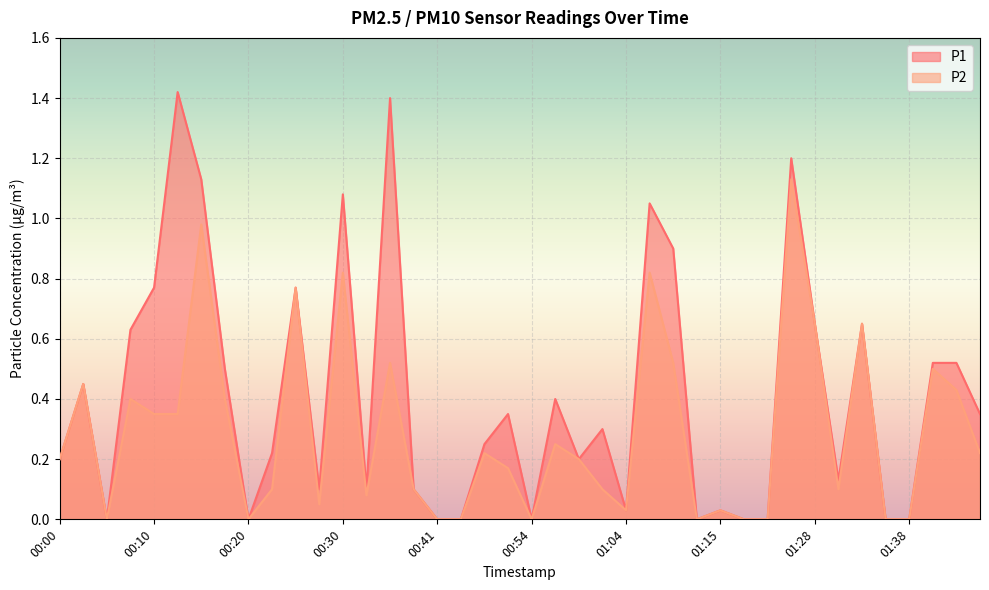

Between 00:05 and 00:08, which is larger?

00:08